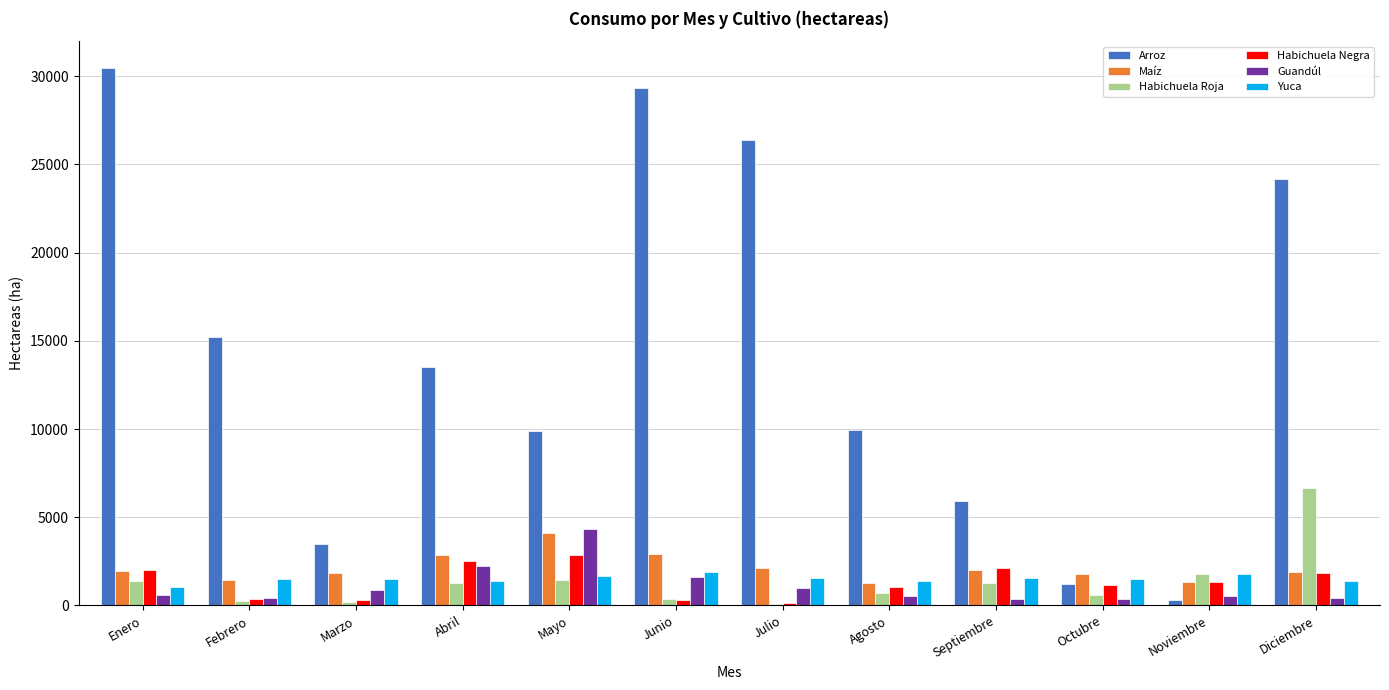

What is the greatest value displayed?

30457.4